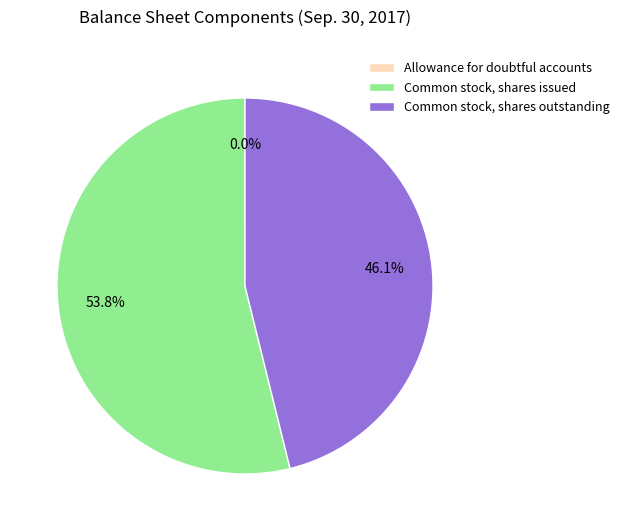

What is the ratio of the value at Common stock, shares issued to the value at Common stock, shares outstanding?

1.2